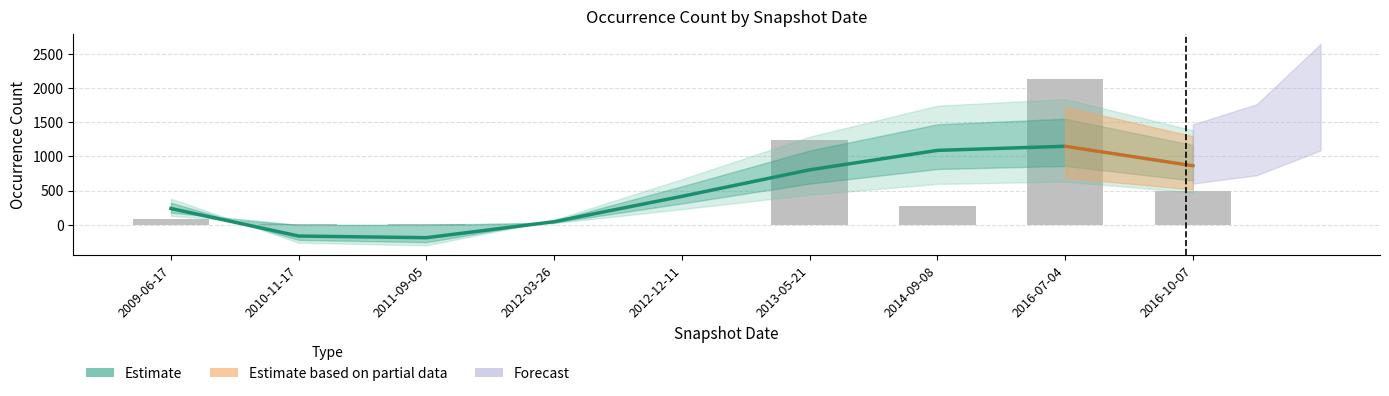

List the labels in order of value, smallest first.

2012-12-11, 2012-03-26, 2010-11-17, 2011-09-05, 2009-06-17, 2014-09-08, 2016-10-07, 2013-05-21, 2016-07-04